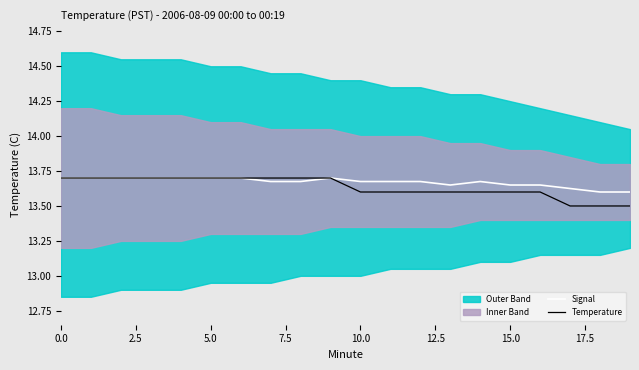

What is the lowest value of the Signal series?

13.6